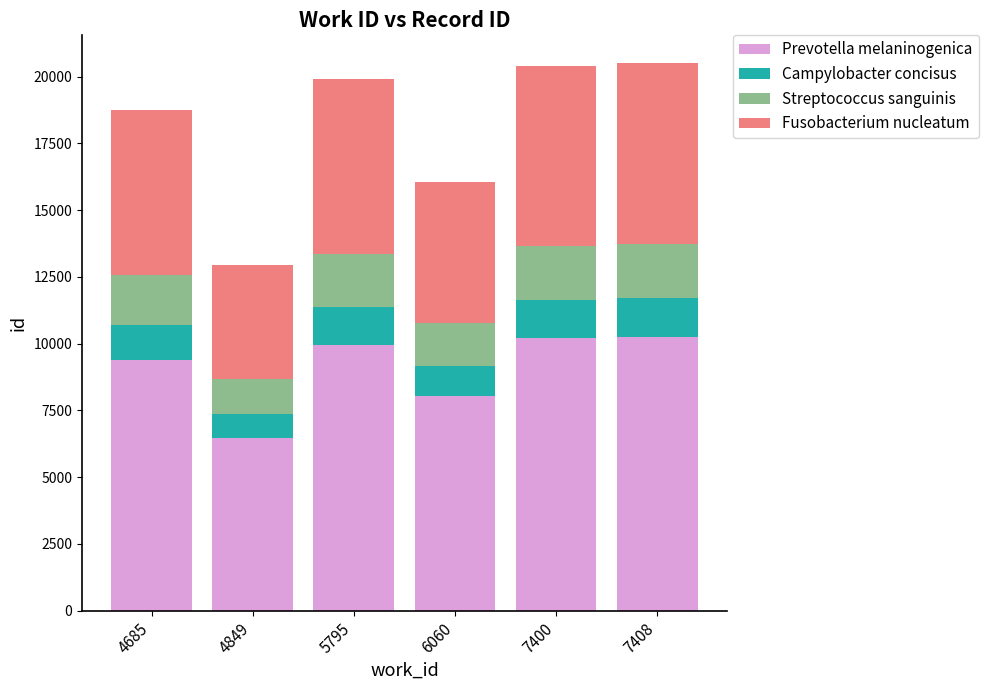

What is the difference between the second highest and minimum values in the Prevotella melaninogenica series?

3730.5